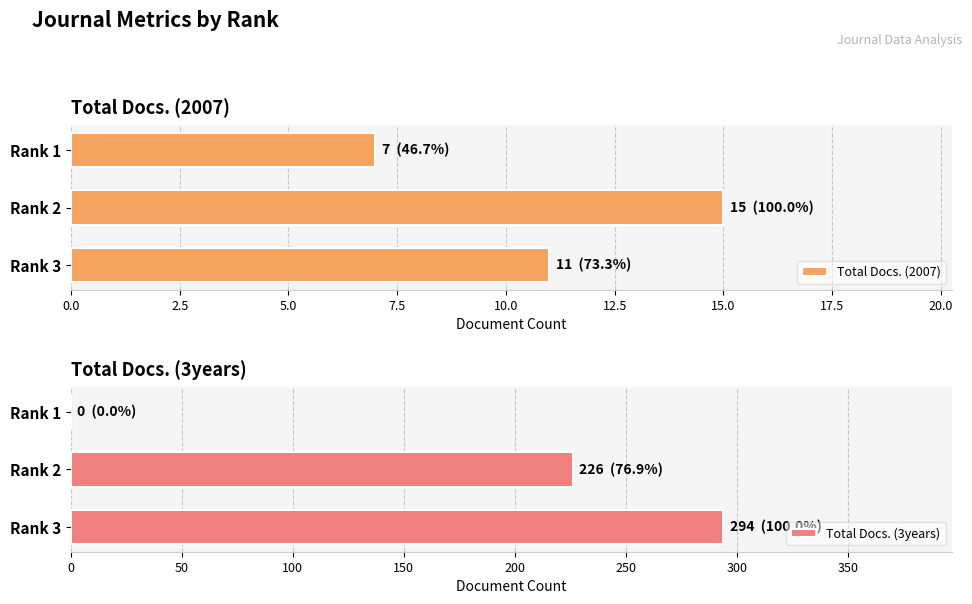

What is the maximum value for Total Docs. (2007)?

15